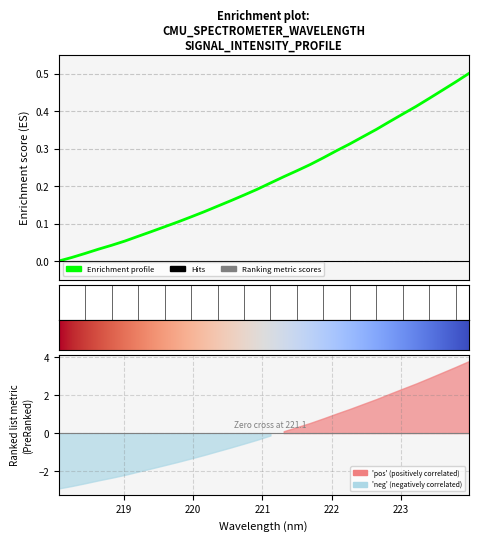

What is the difference between the maximum and minimum values?

0.5